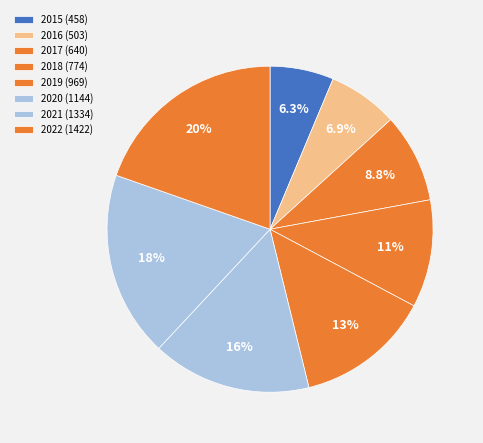

To the nearest percent, what is the average slice percentage?

12%